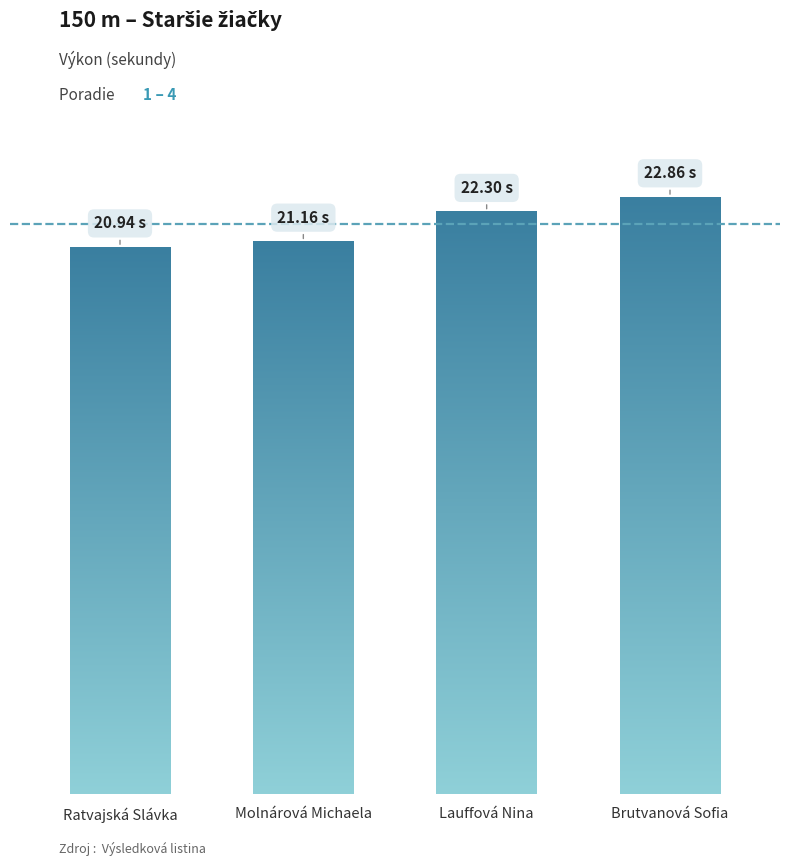

What is the difference between the maximum and minimum values?

1.9